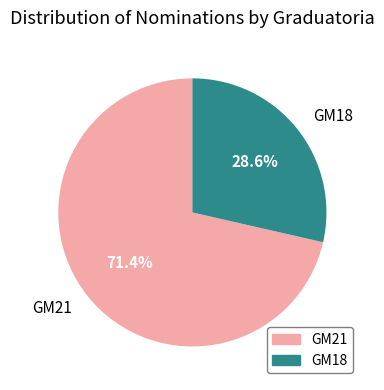

What is the largest slice in the pie chart?

GM21